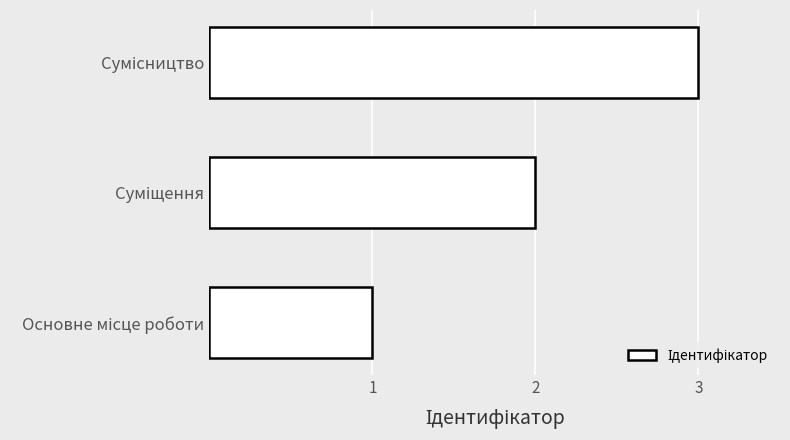

What is the sum of all values?

6